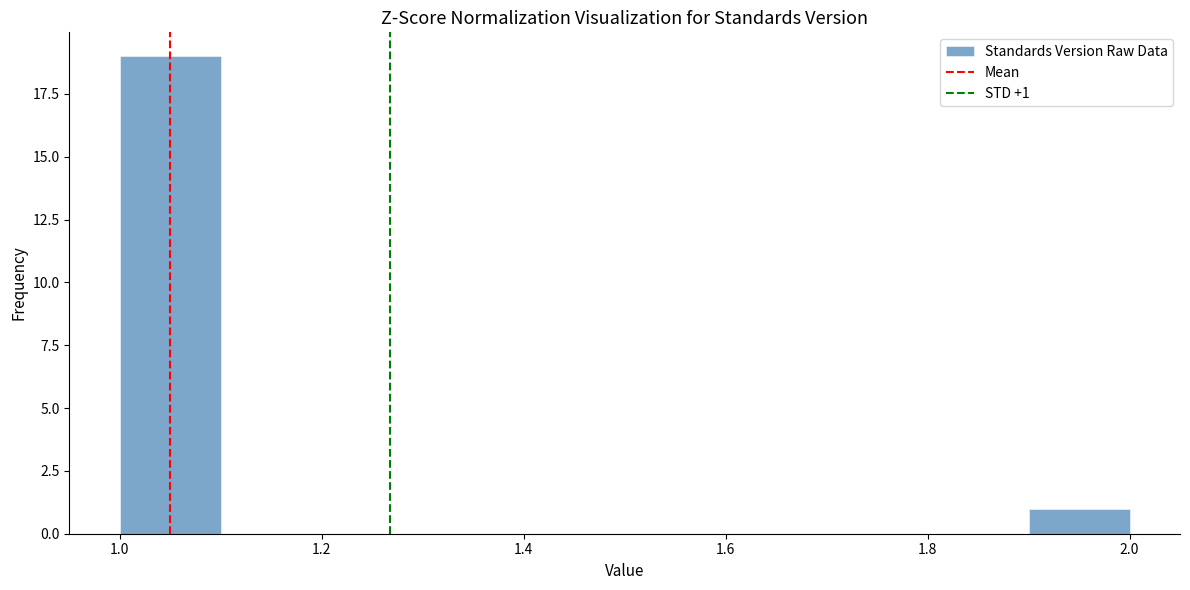

Over which range of the x-axis is the bar tallest?

1.0 to 1.1